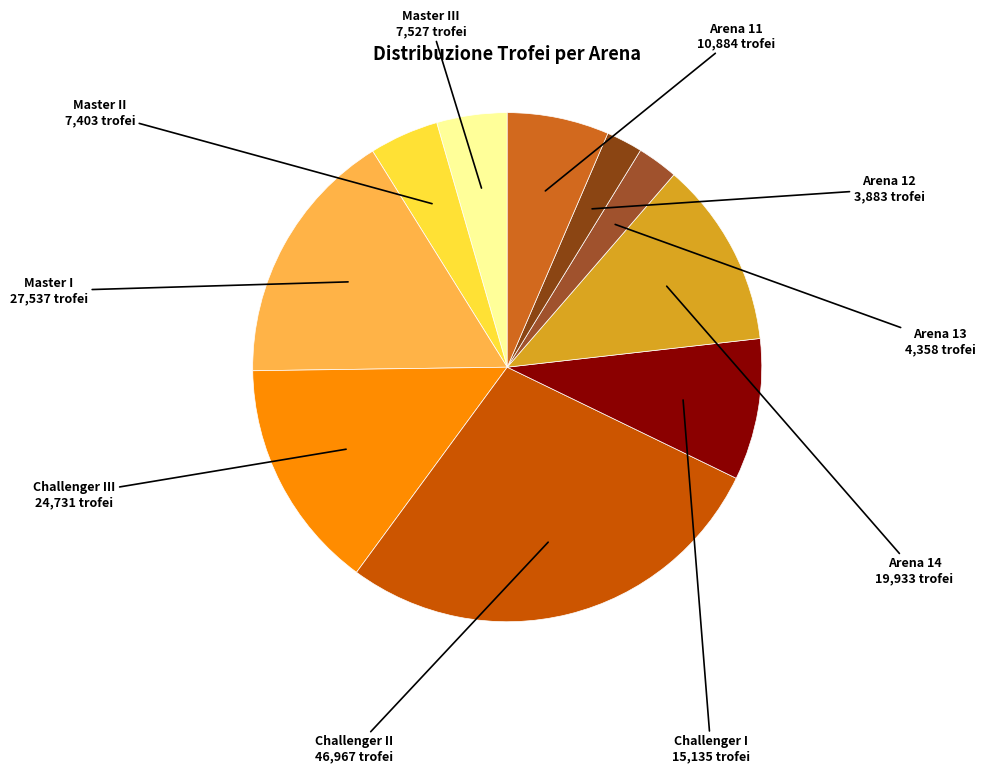

How many slices are in this pie chart?

10